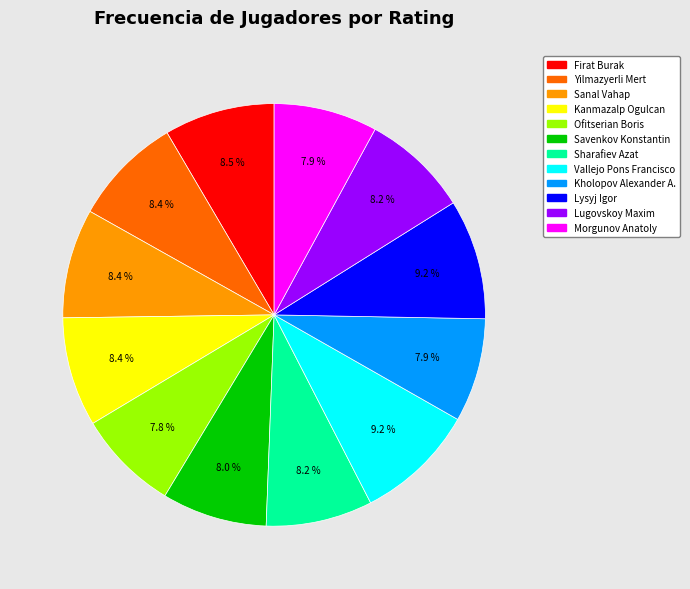

Is there a majority slice in this chart?

No